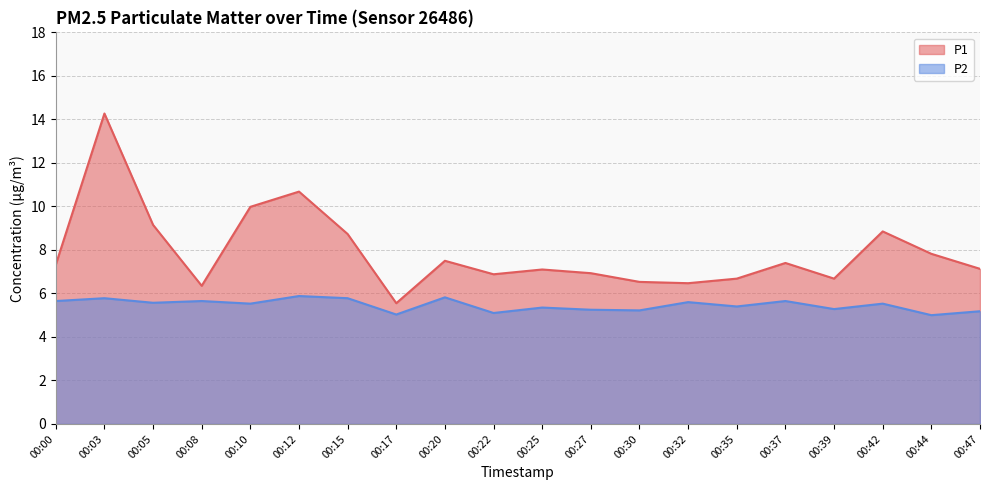

At how many categories does at least one series exceed 11?

1